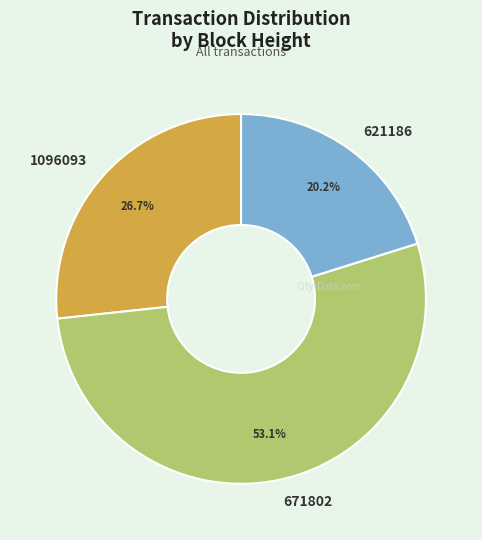

The 621186 slice represents 20% of the pie. True or false?

True